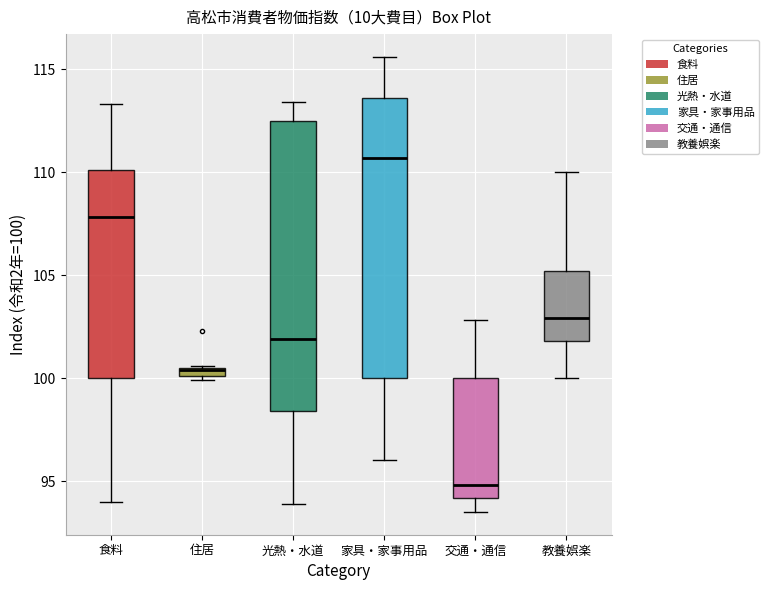

Where does the lower whisker of the box for 教養娯楽 end on the y-axis? The values are not printed on the chart, so give them approximately, as read against the axis.

100.0